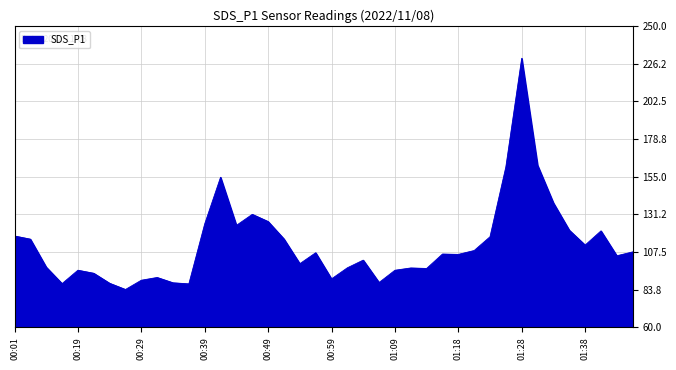

What is the maximum value shown in the chart?

229.6